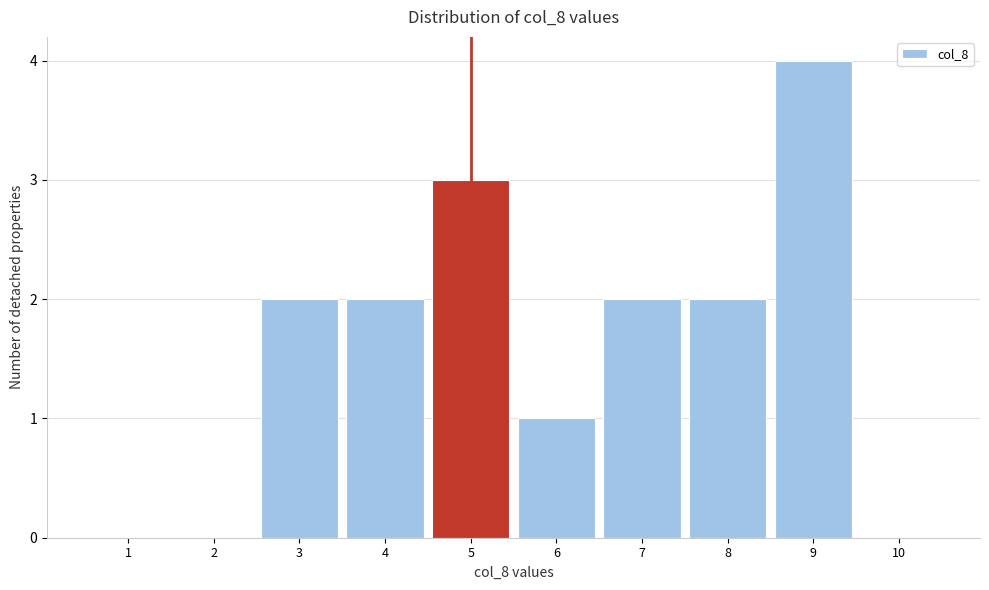

How tall is the bar that spans 7.5 to 8.5 on the x-axis? The values are not printed on the chart, so give them approximately, as read against the axis.

2